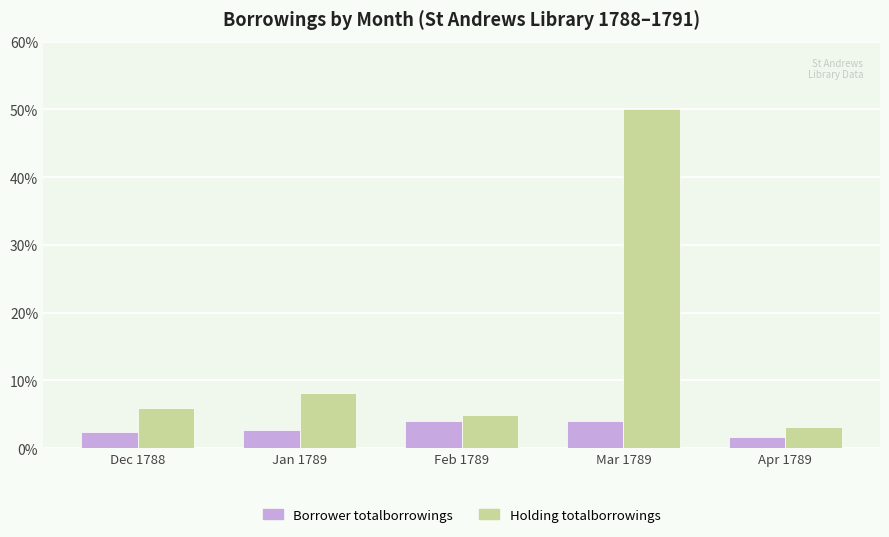

Between Jan 1789 and Mar 1789, which series saw the biggest shift?

Holding totalborrowings